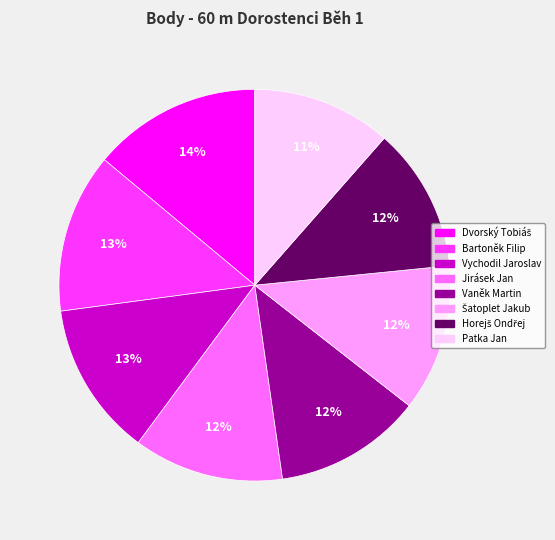

Between Patka Jan and Vychodil Jaroslav, which is larger?

Vychodil Jaroslav